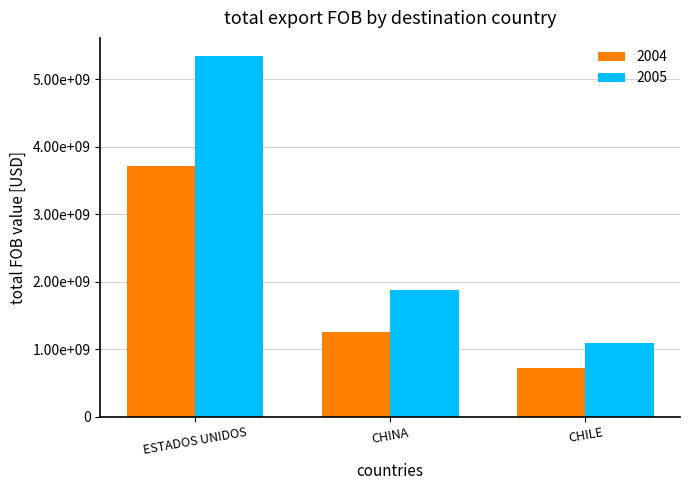

What is the label of the 2nd bar from the left?

CHINA